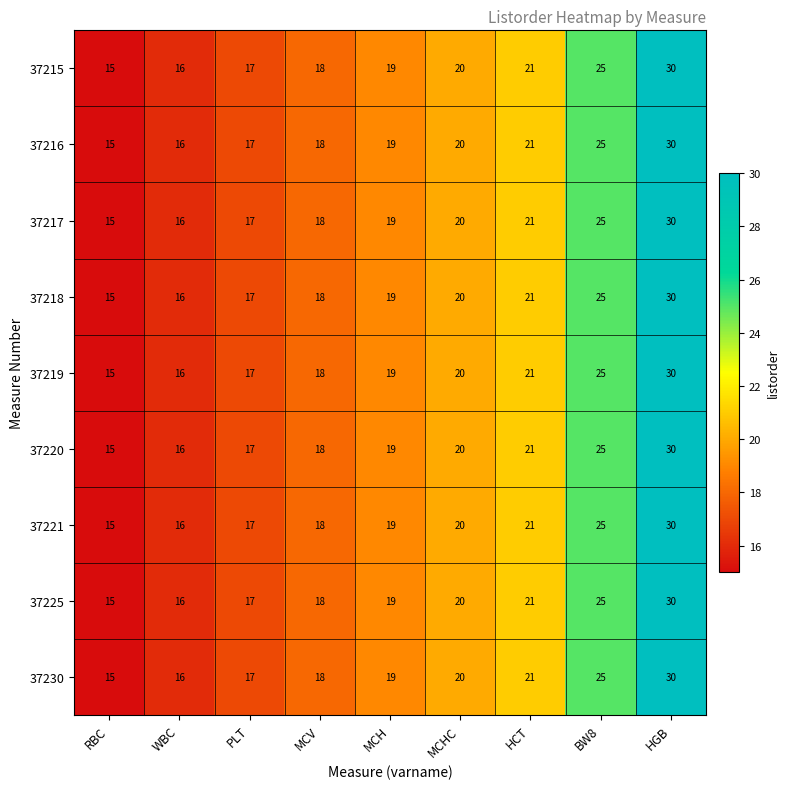

What is the difference between the second highest and second lowest values in the 37221 series?

9